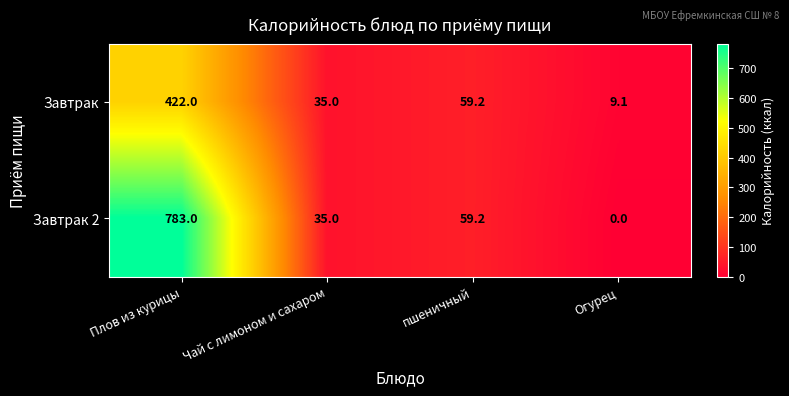

What is the total value across all series at Огурец?

9.1